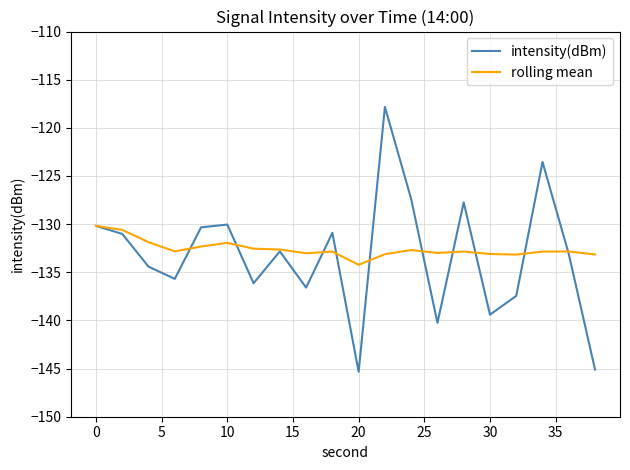

What are all the series names shown in the legend?

intensity(dBm), rolling mean